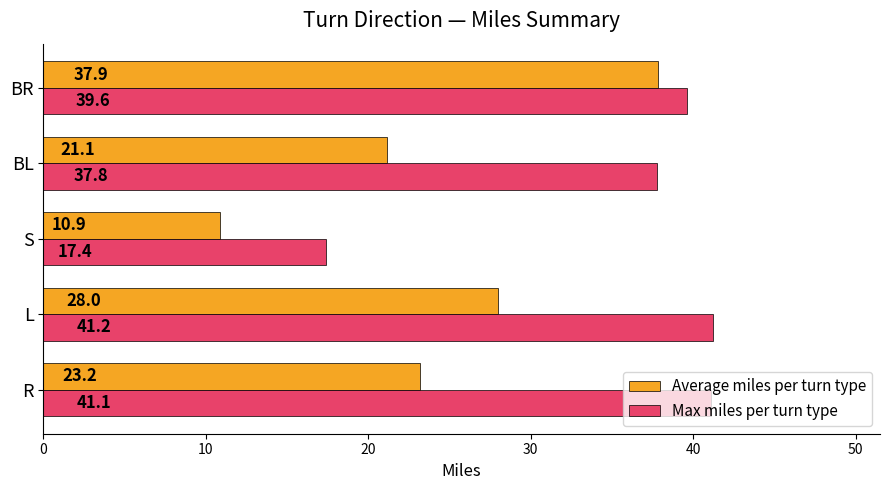

What is the average value of the Max miles per turn type series?

35.4